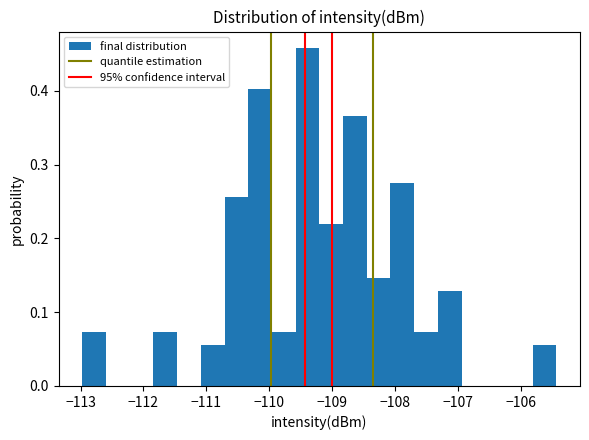

Around what value on the x-axis is the tallest bar? Give the approximate position of its centre, as read against the axis.

-109.4